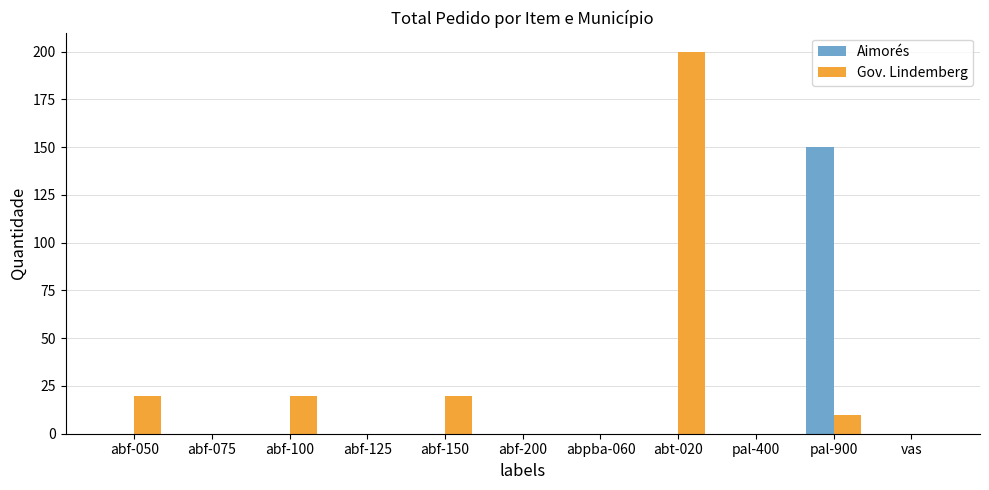

Reading left to right, transcribe all the data shown in this chart.

Aimorés: 0	0	0	0	0	0	0	0	0	150	0
Gov. Lindemberg: 20	0	20	0	20	0	0	200	0	10	0